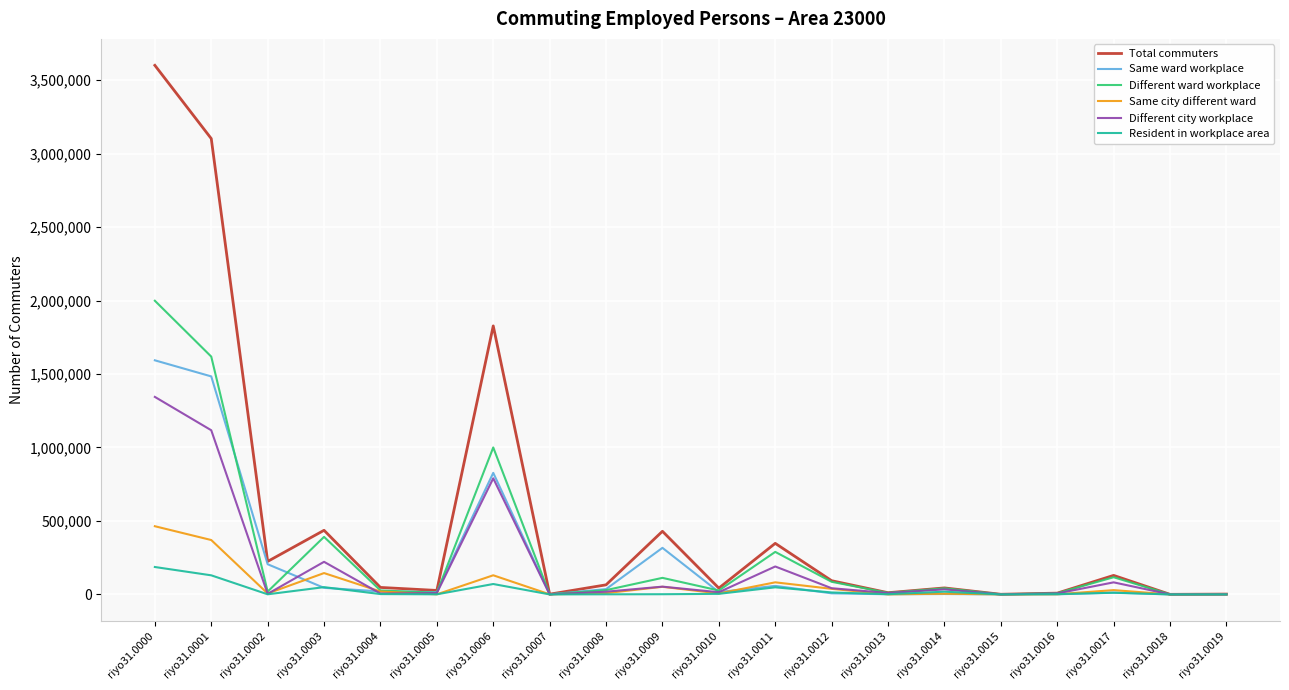

What are all the series names shown in the legend?

Total commuters, Same ward workplace, Different ward workplace, Same city different ward, Different city workplace, Resident in workplace area